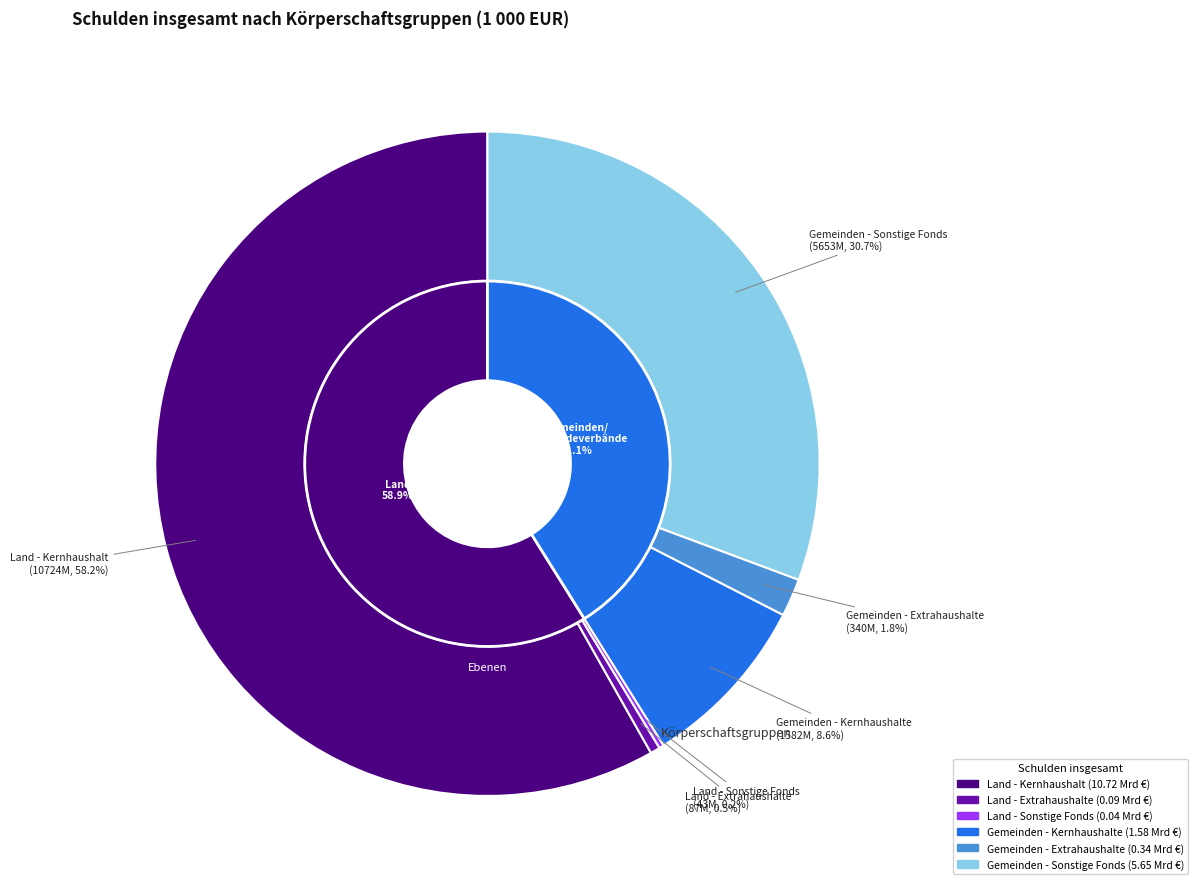

To the nearest percent, what percentage of the pie is Gemeinden - Extrahaushalte?

2%